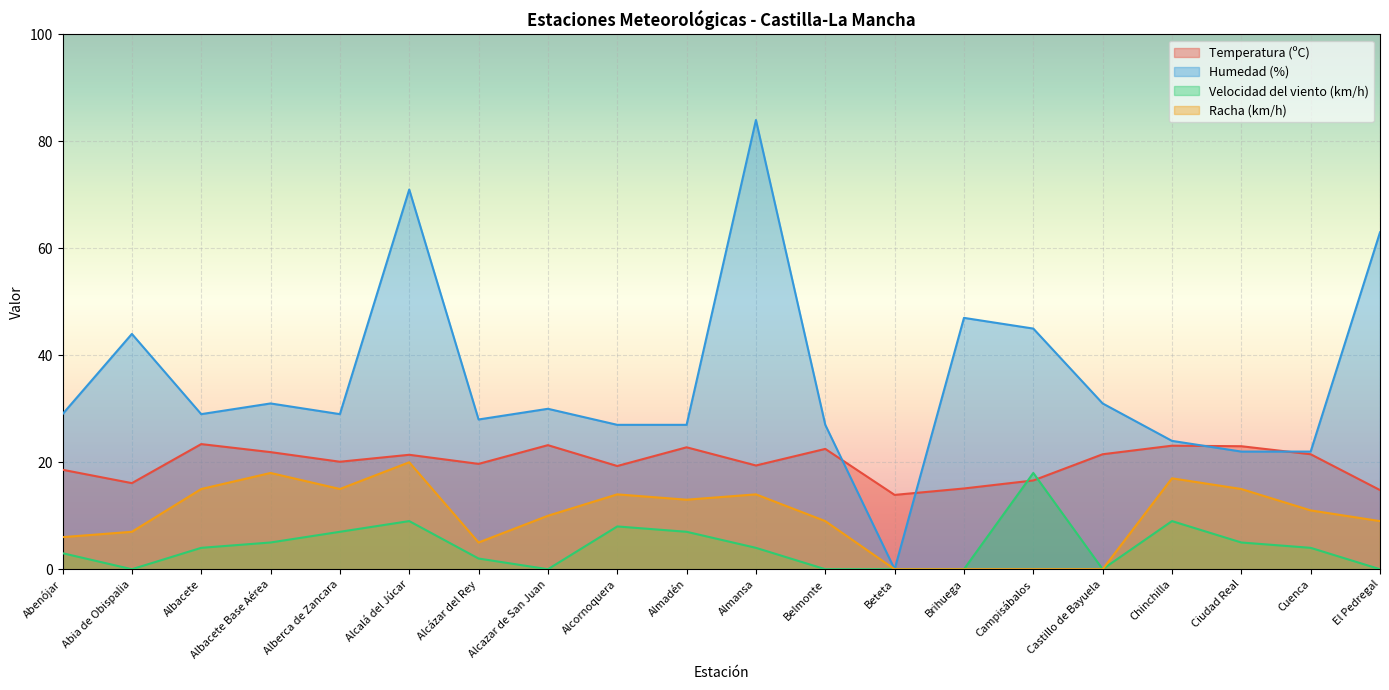

What is the difference between the second highest and second lowest values in the Velocidad del viento (km/h) series?

9.0